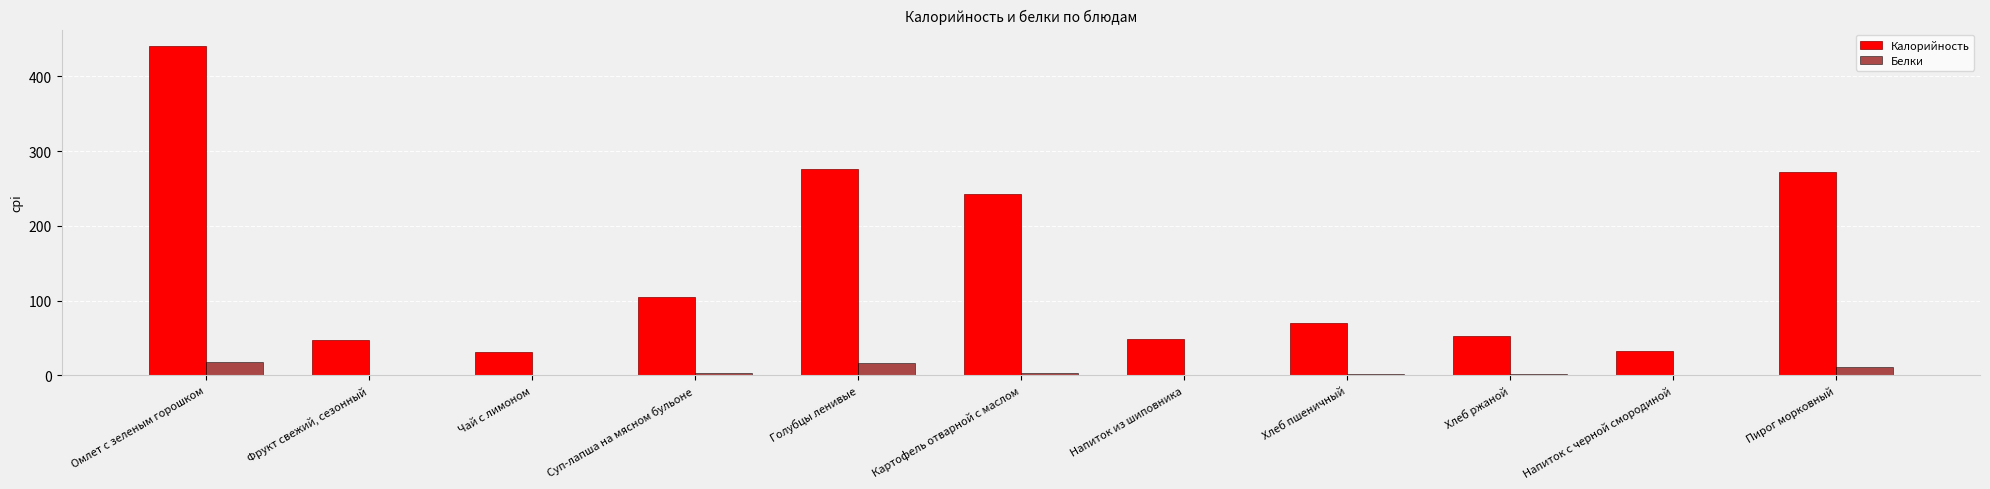

True or false: Калорийность has a value of 272.3 at Пирог морковный.

True